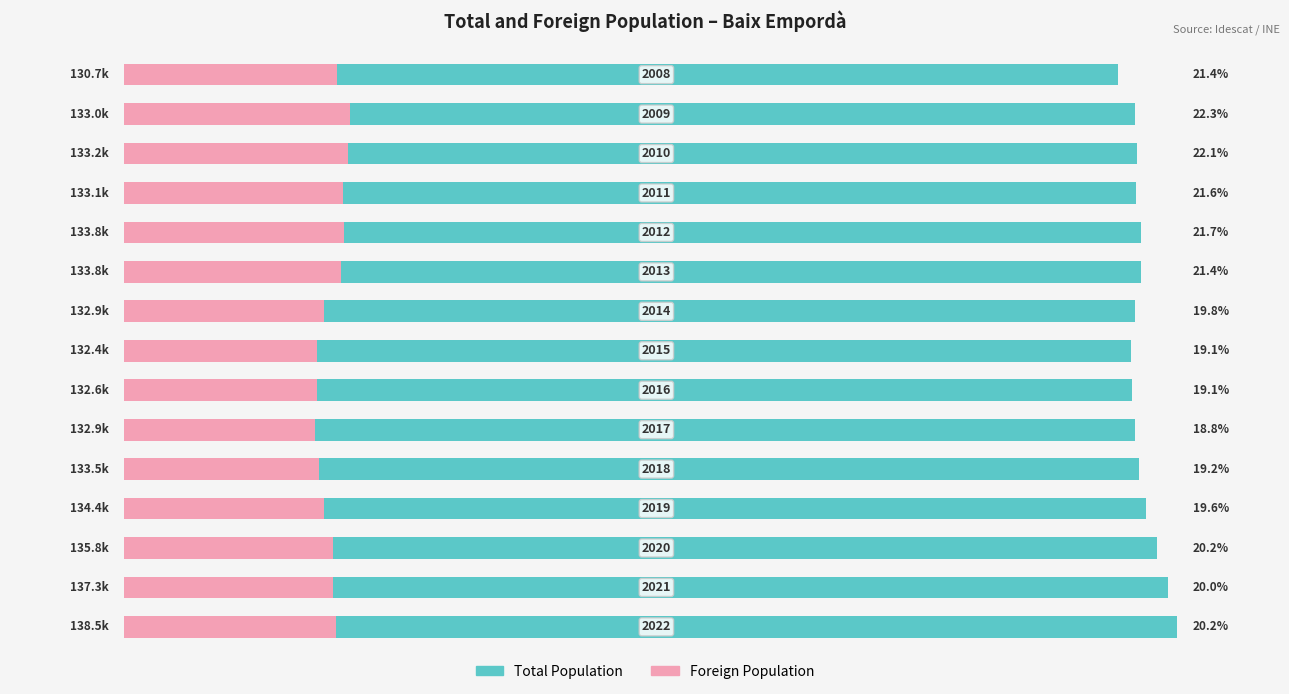

Which series has the largest total across all categories?

Total Population